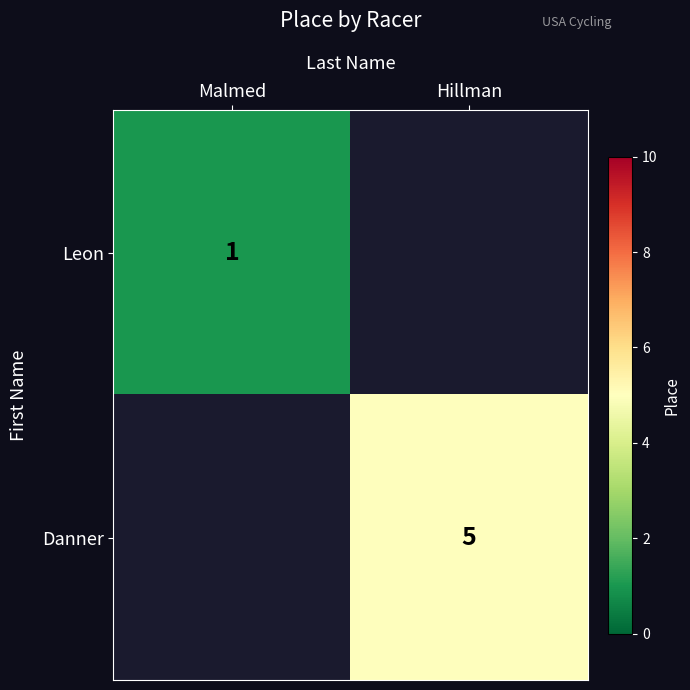

Is it true that Danner equals 5 at Hillman?

True